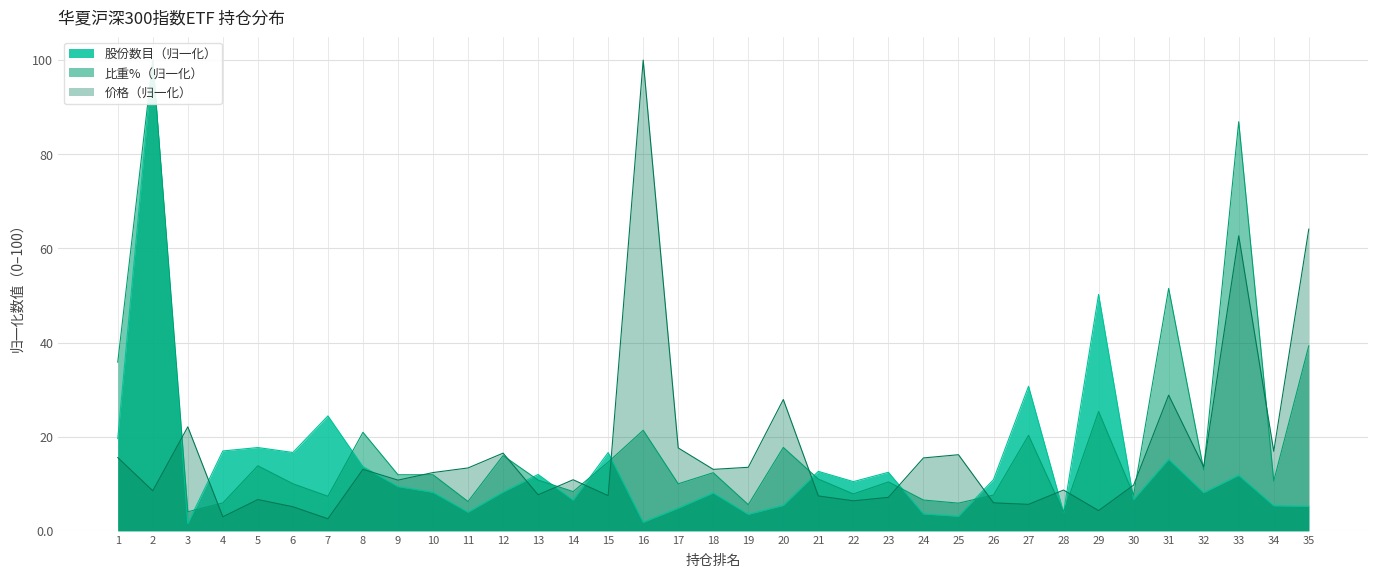

What value does the 股份数目 series have at 3?

1.6